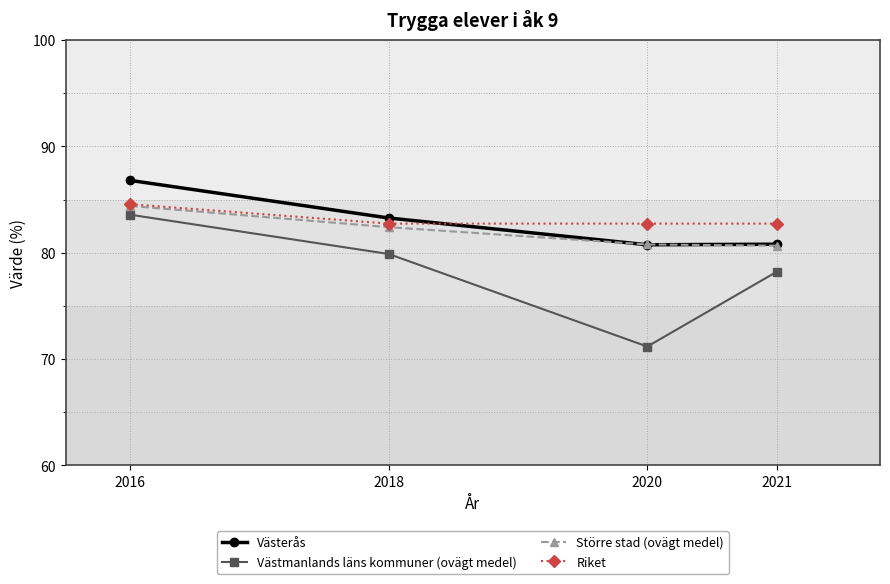

What is the sum of the Större stad (ovägt medel) values at 2016 and 2021?

165.1